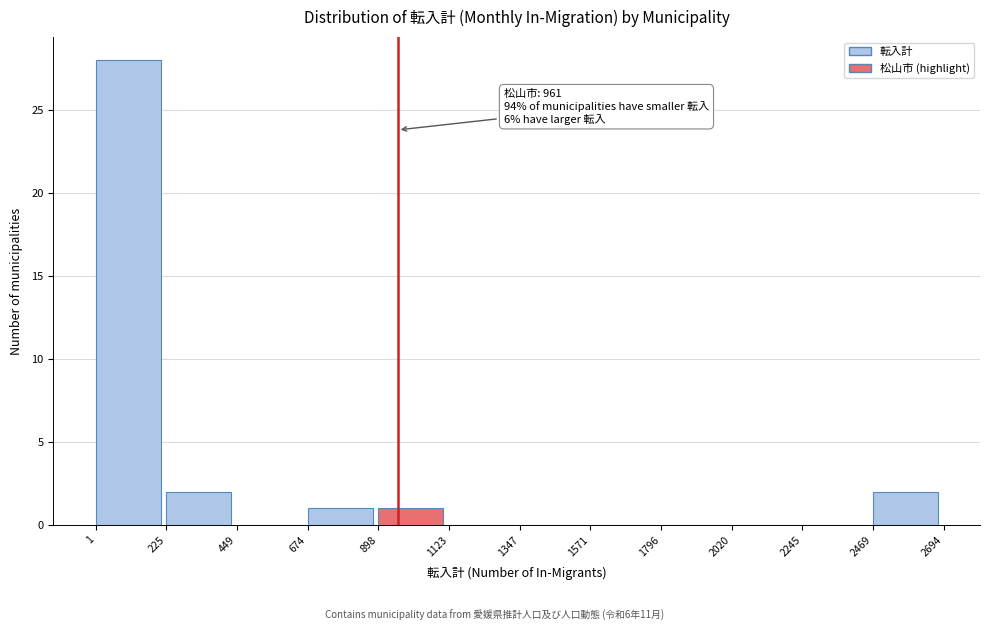

Over which range of the x-axis is the bar tallest?

1 to 225